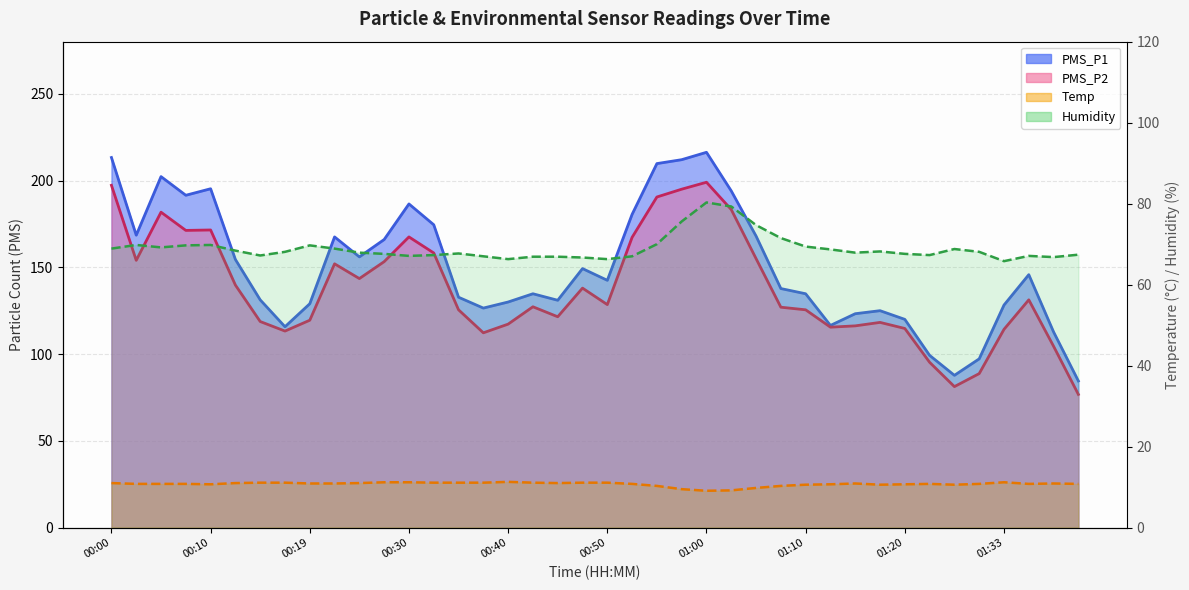

What is the difference between the maximum and second lowest values in the PMS_P2 series?

117.8